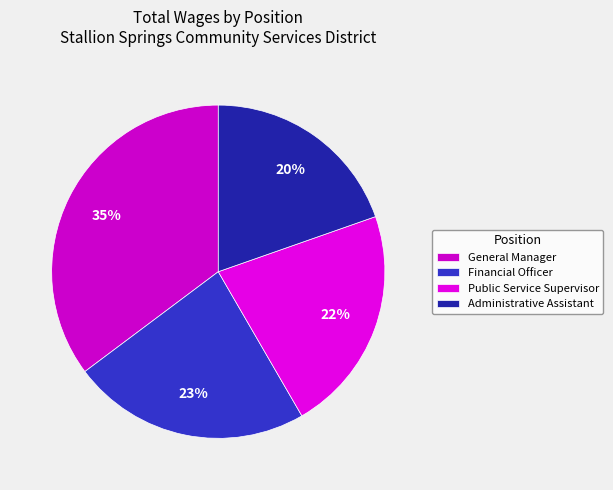

How many segments does this pie chart have?

4